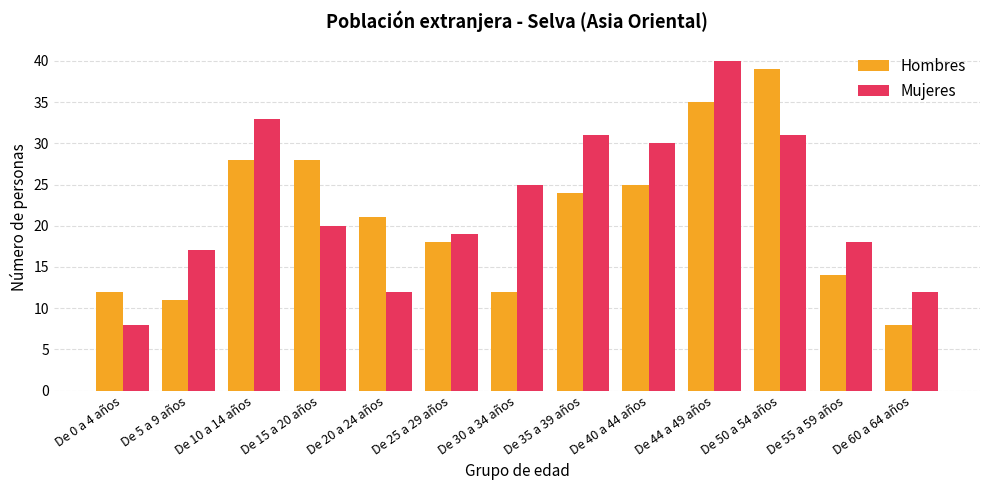

Does the chart contain stacked bars?

No